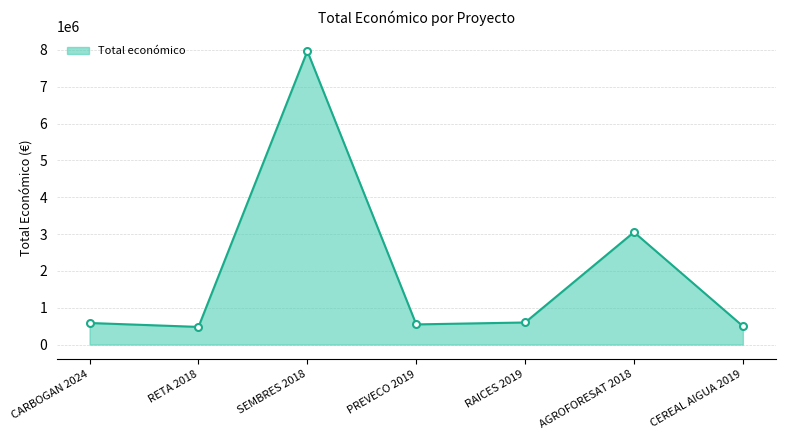

Does the chart display data point markers on the line(s)?

No